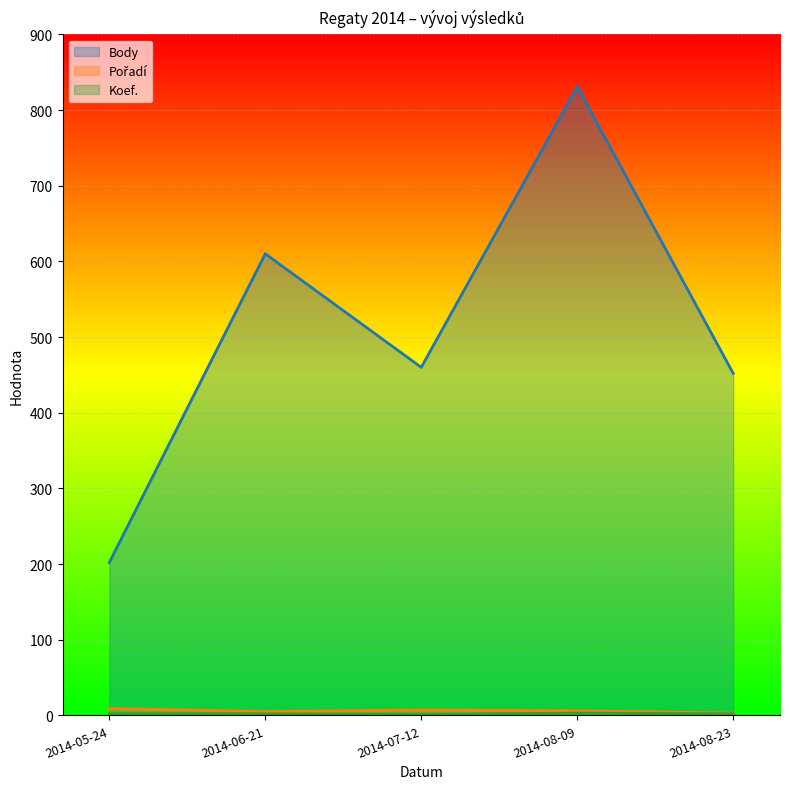

How many interior local valleys does the Pořadí series have?

1